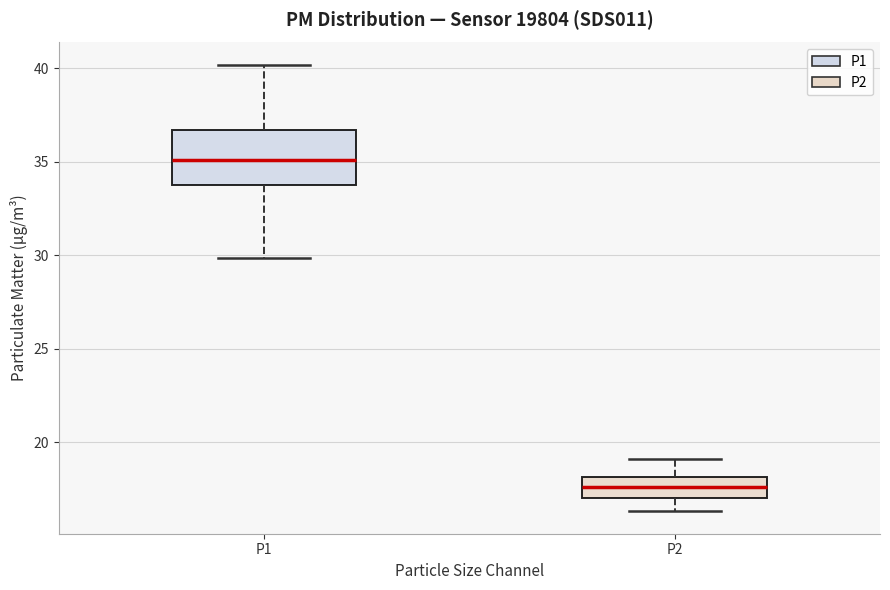

Which box's median line is the lowest?

P2